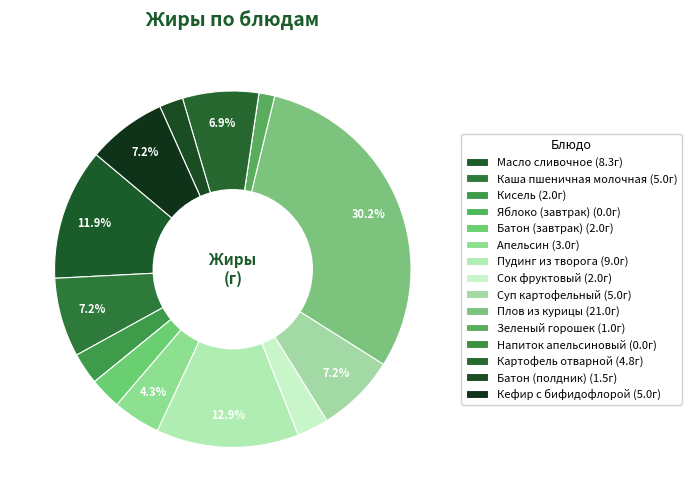

Which category has the smallest portion of the pie?

Яблоко (завтрак)